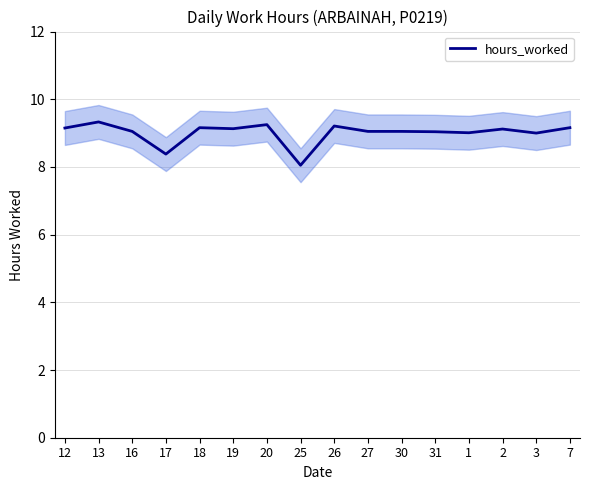

True or false: the data shows 9.2 at 20.

True